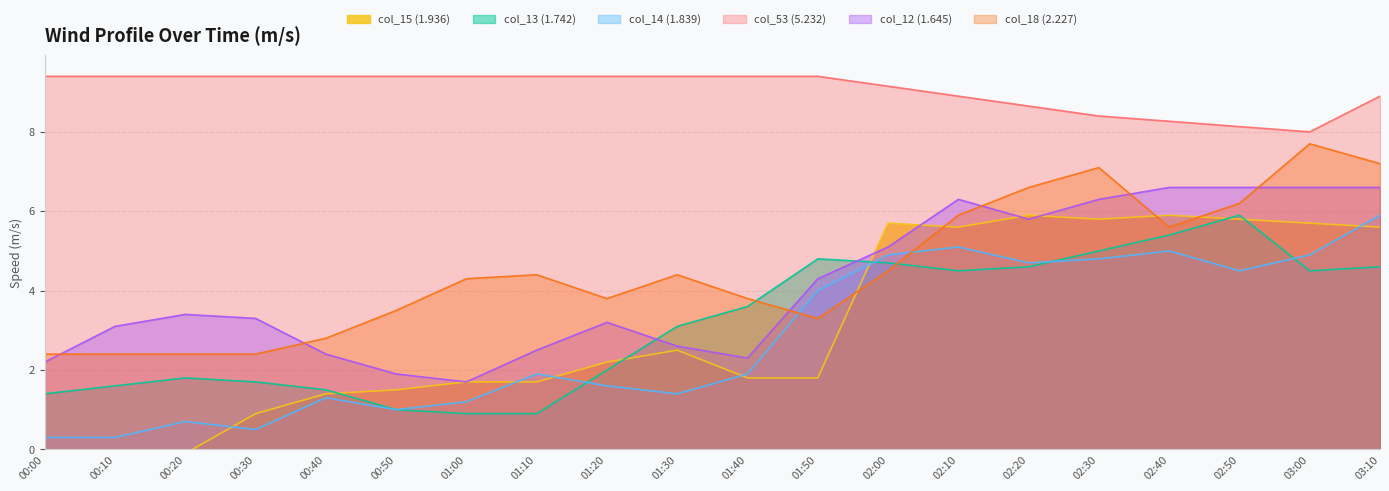

Is the value of 1.742 at 01:30 greater than the value of 1.936 at 00:10?

Yes